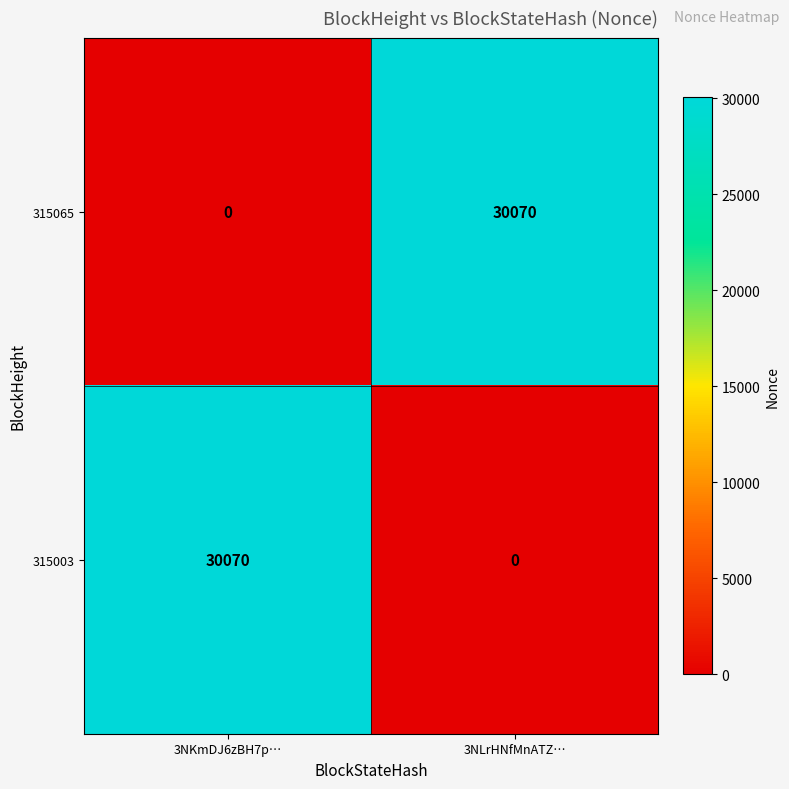

What is the difference between the 315065 values at 3NLrHNfMnATZ… and 3NKmDJ6zBH7p…?

30070